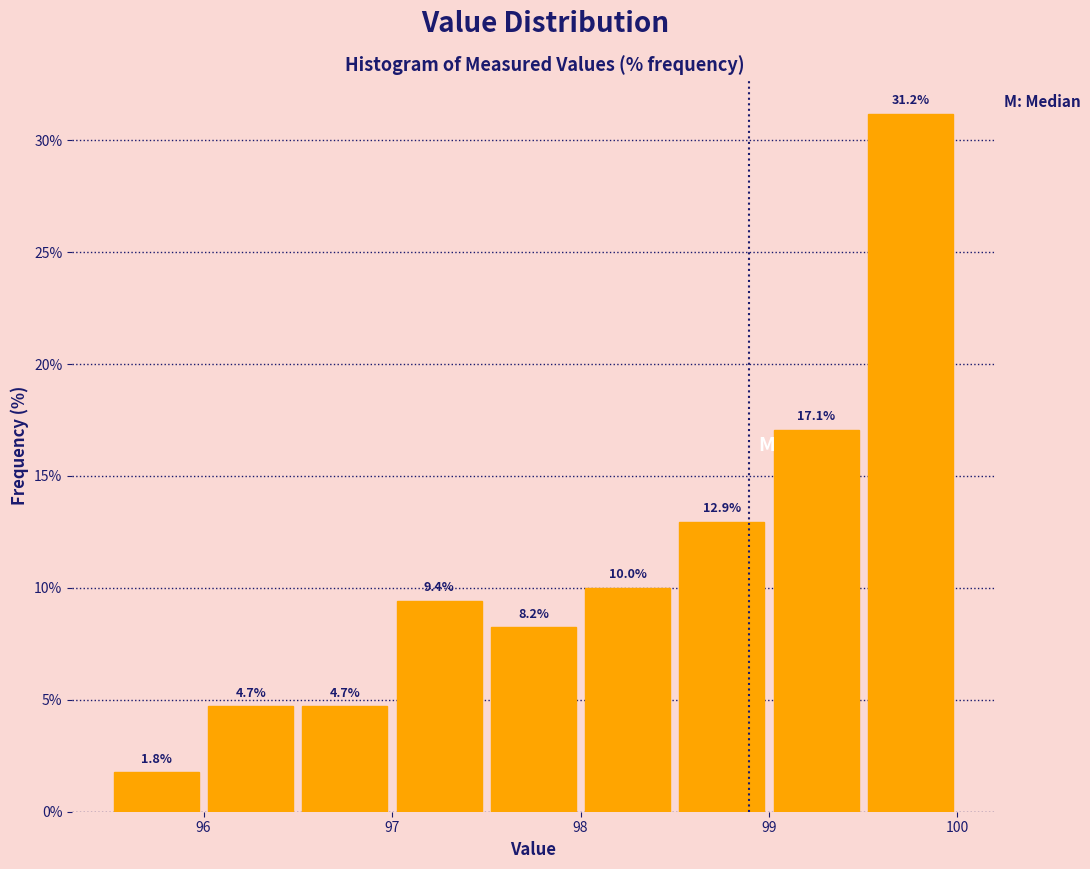

Which range on the x-axis has the tallest bar?

99.5 to 100.0